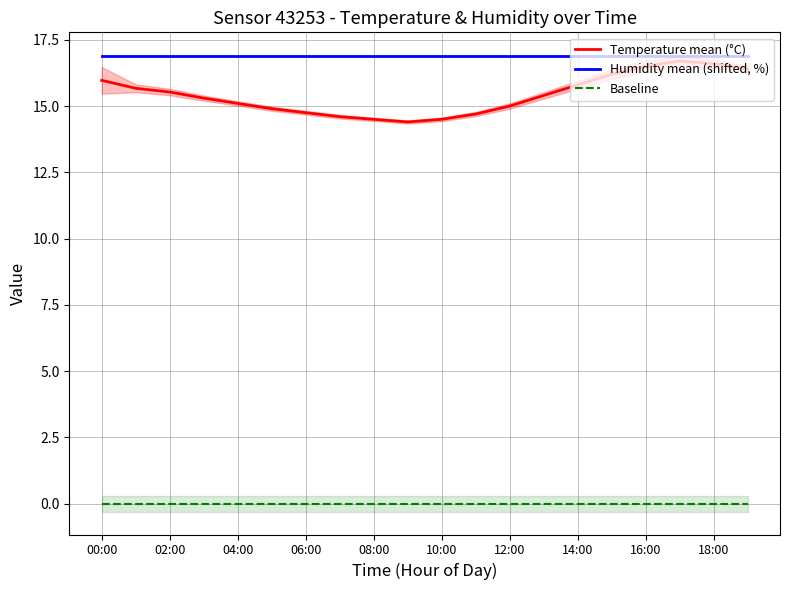

Reading left to right, extract all data points from this chart.

Temperature mean (°C): 16.0	15.7	15.5	15.3	15.1	14.9	14.8	14.6	14.5	14.4	14.5	14.7	15.0	15.4	15.8	16.2	16.5	16.7	16.6	16.4
Humidity mean (shifted, %): 16.9	16.9	16.9	16.9	16.9	16.9	16.9	16.9	16.9	16.9	16.9	16.9	16.9	16.9	16.9	16.9	16.9	16.9	16.9	16.9
Baseline: 0.0	0.0	0.0	0.0	0.0	0.0	0.0	0.0	0.0	0.0	0.0	0.0	0.0	0.0	0.0	0.0	0.0	0.0	0.0	0.0